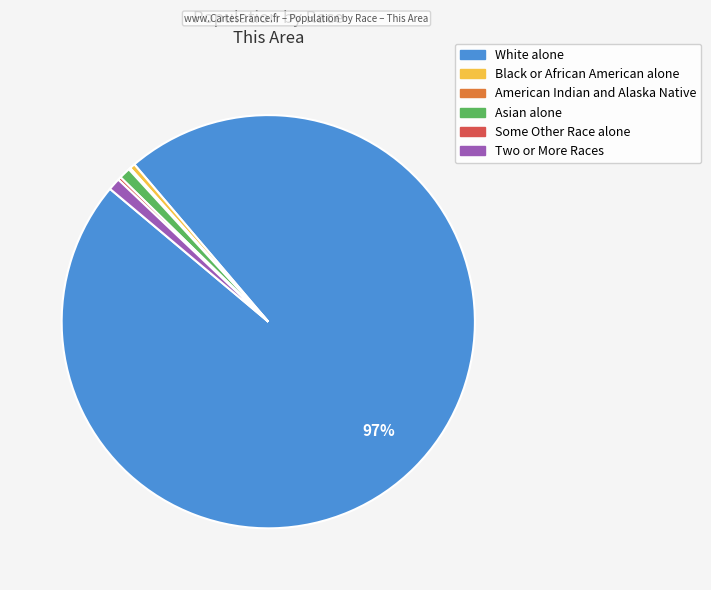

Is it true that Black or African American alone is 0% of the pie?

True